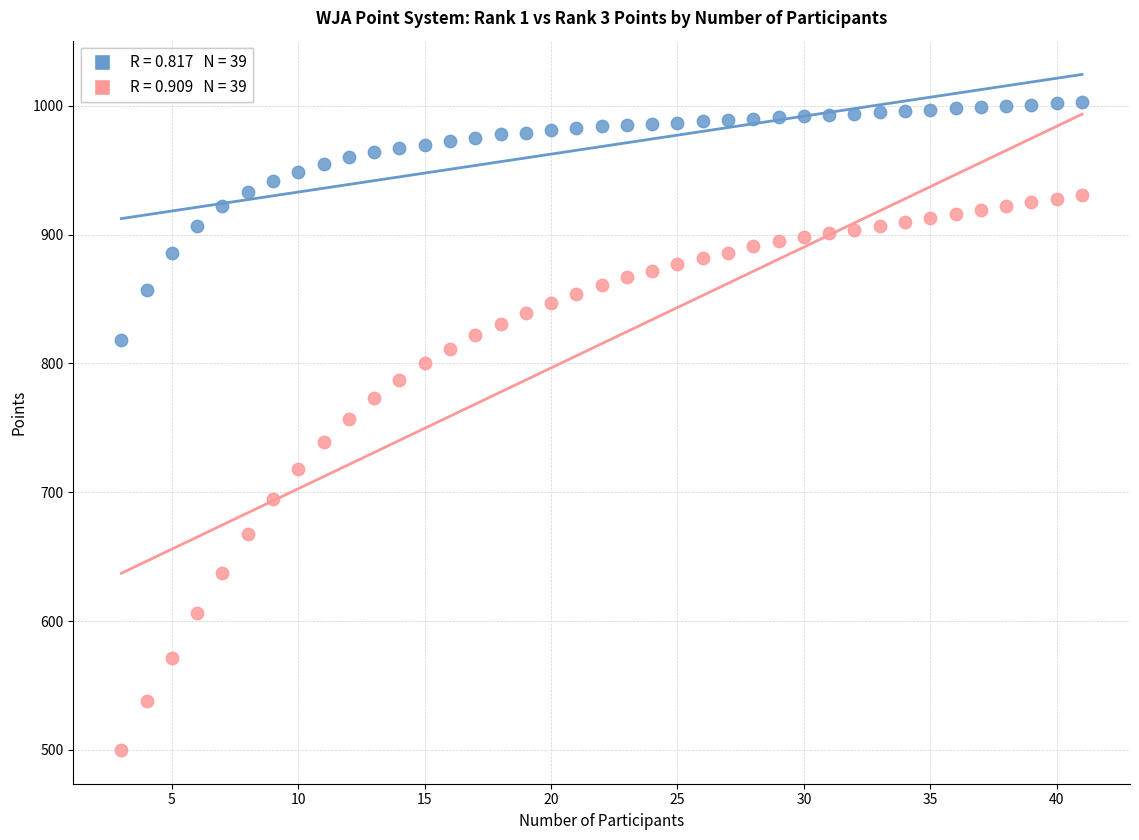

Across all series, what Y value is closest to 751?

757